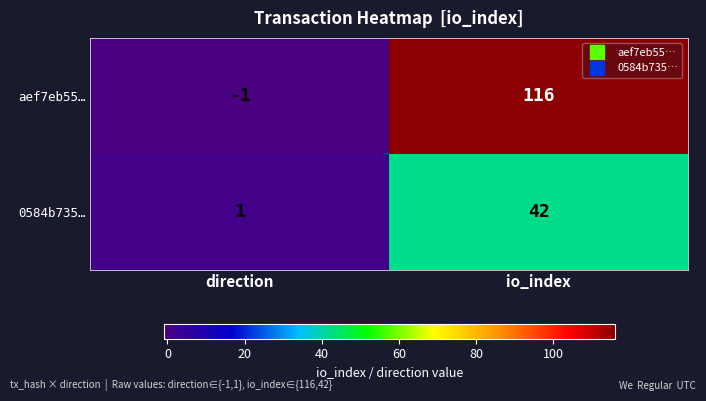

True or false: aef7eb55… has a value of -2 at direction.

False